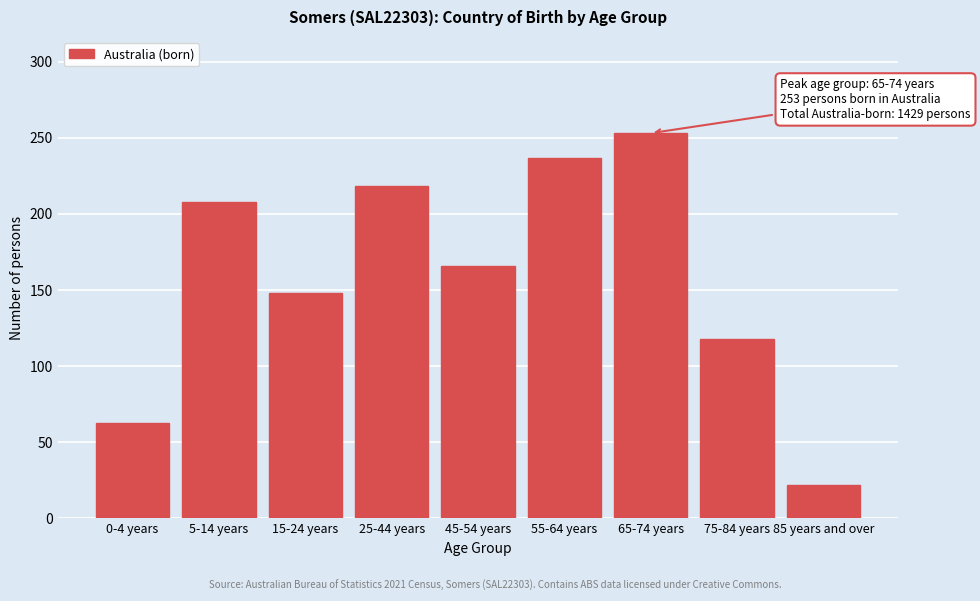

Reading left to right, what are all the values shown in this chart?

63	208	148	218	166	237	253	118	22